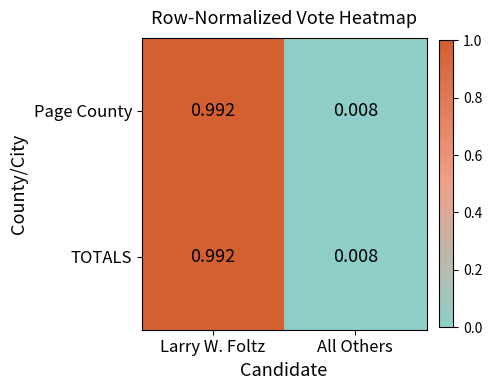

Where is Page County nearest to the value 0?

All Others